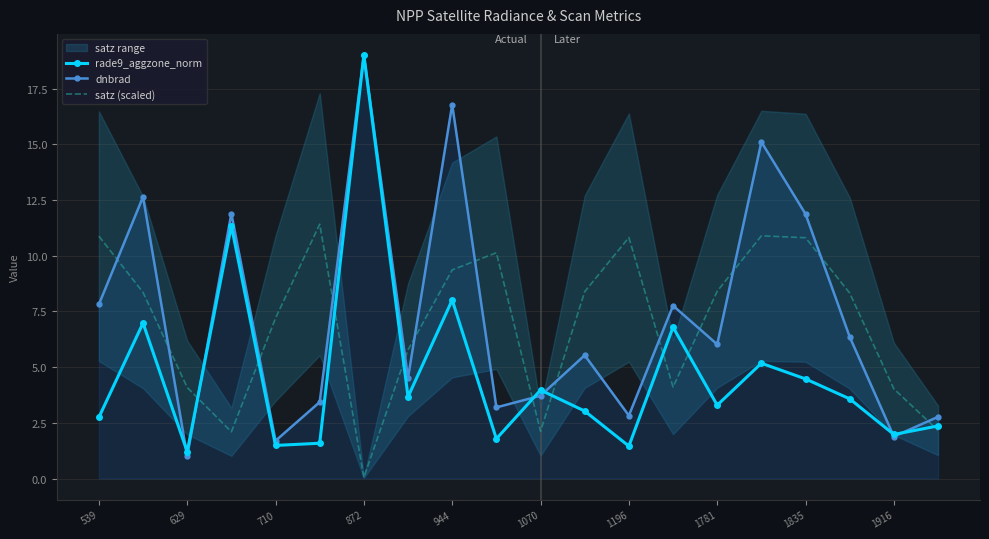

How many categories are shown in the chart?

20